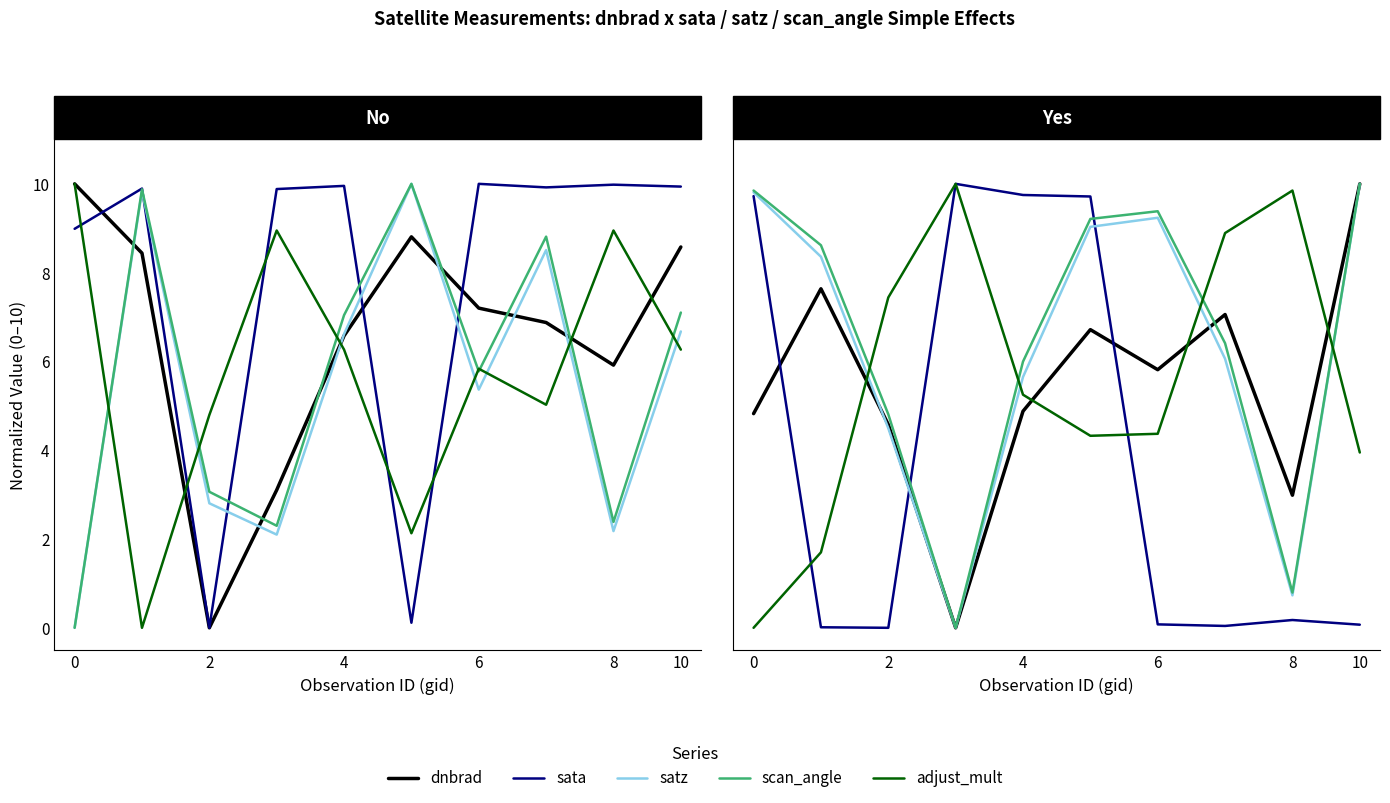

True or false: adjust_mult_nadir_norm has a value of 0.0 at 0.

True